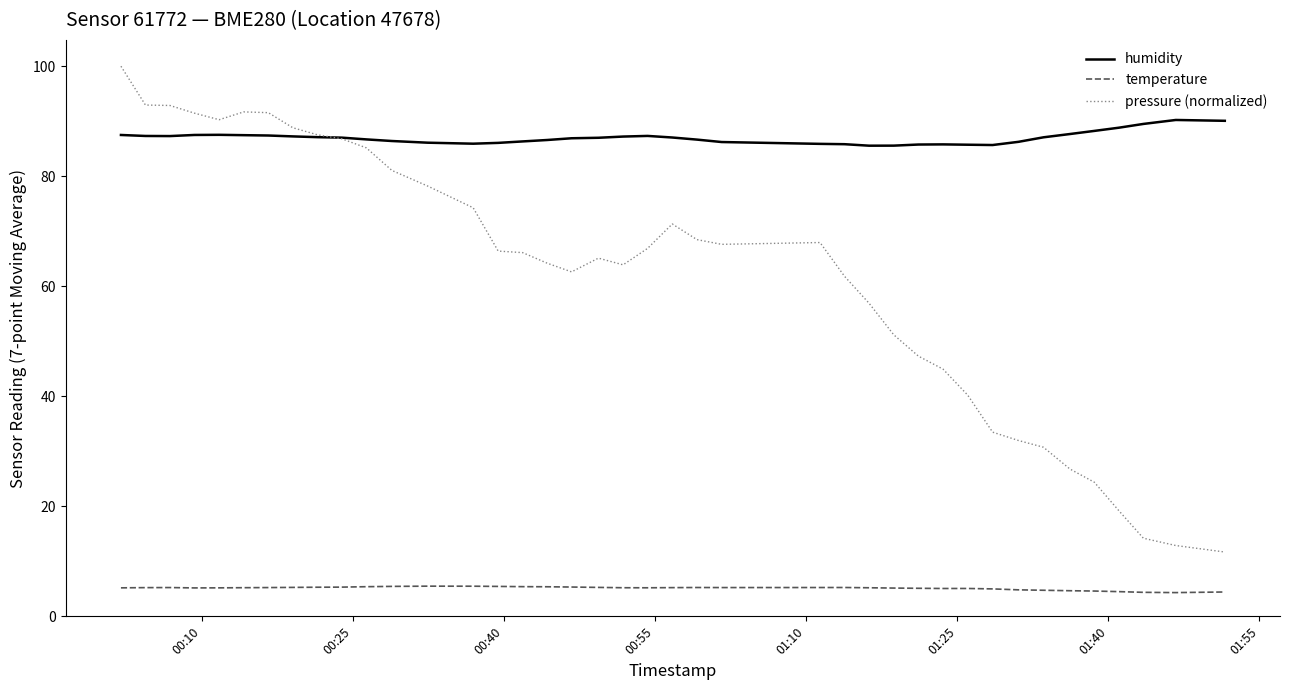

What is the maximum value for pressure (normalized)?

100.0